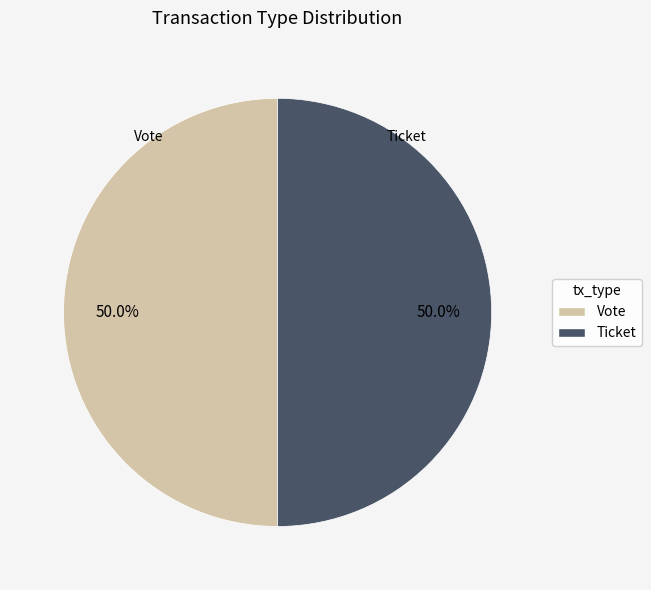

What is the total percentage of Ticket and Vote?

100.0%